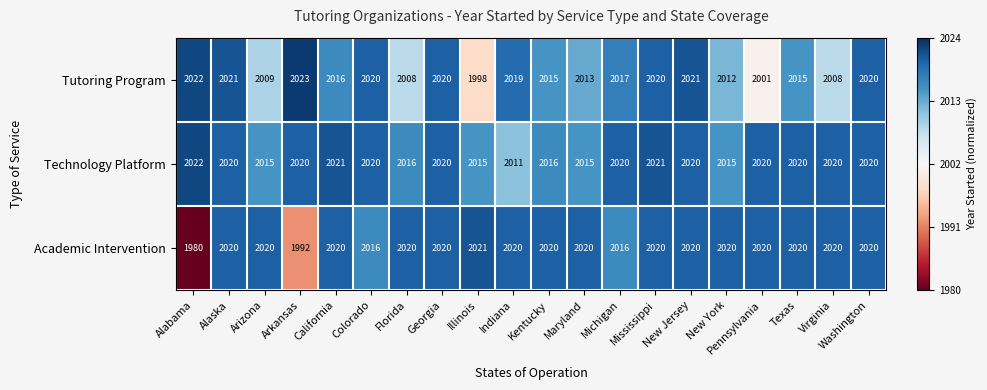

Rank the series by their maximum value, from highest to lowest.

Tutoring Program, Technology Platform, Academic Intervention